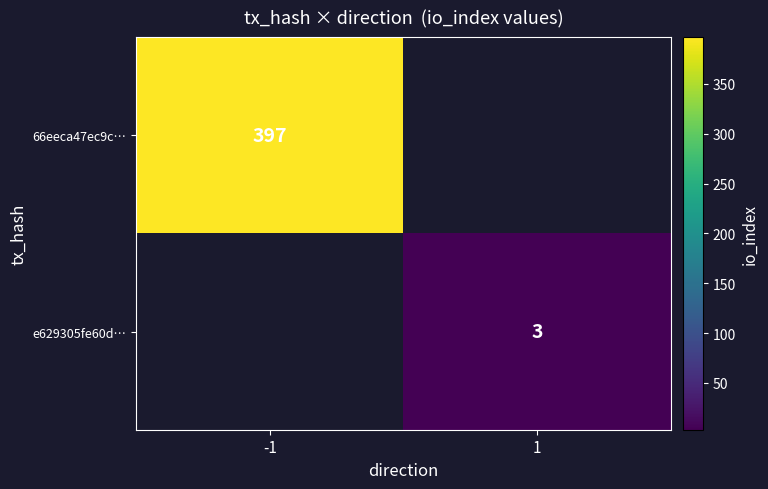

The value of 66eeca47ec9c… at -1 is 397. True or false?

True